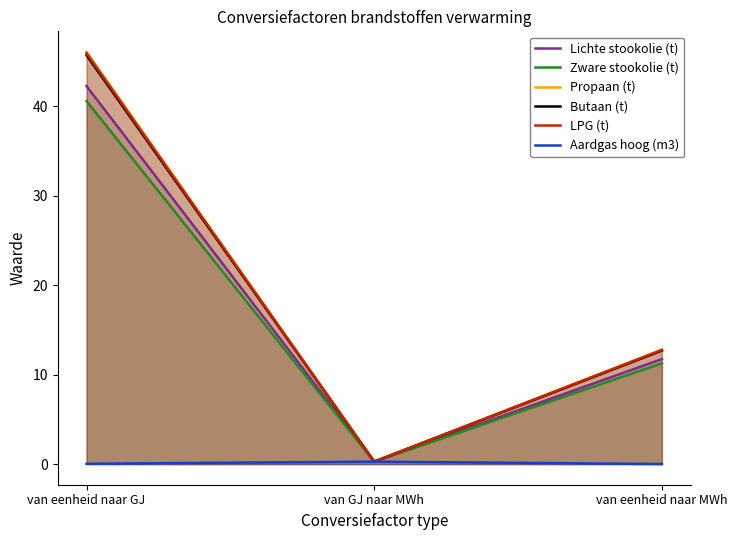

What is the sum of all Propaan (t) values?

59.2